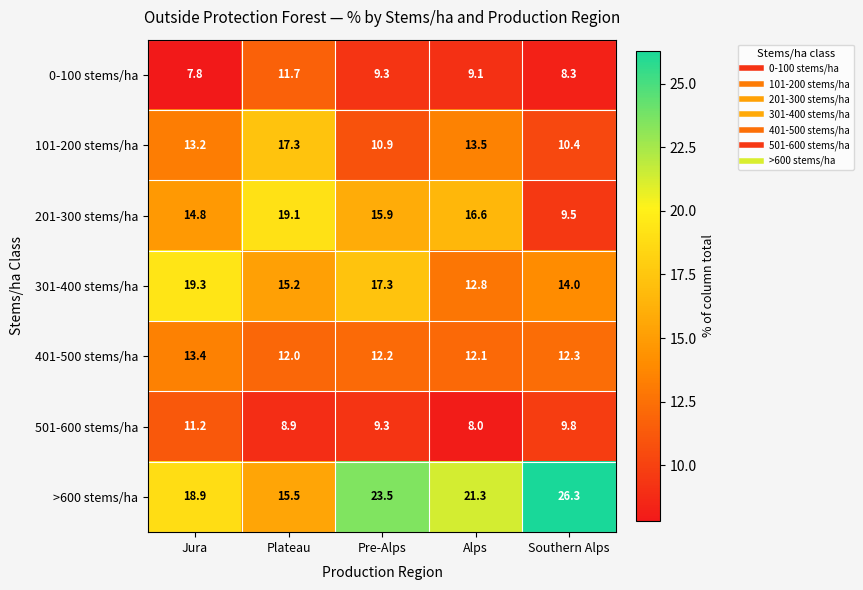

Which series has the widest spread of values?

>600 stems/ha